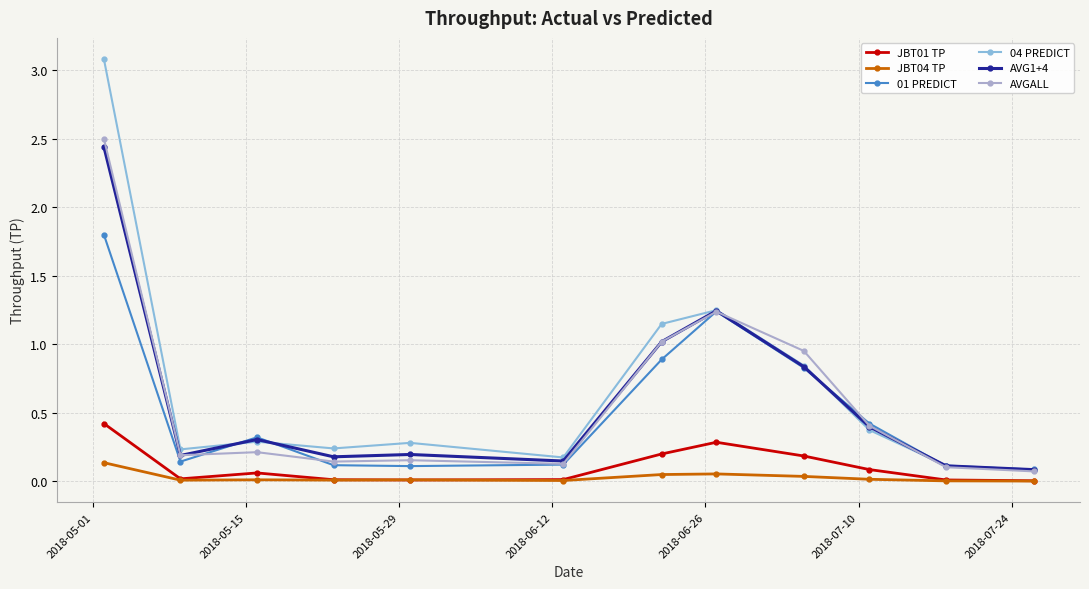

Which series has the largest range (max minus min)?

04 PREDICT